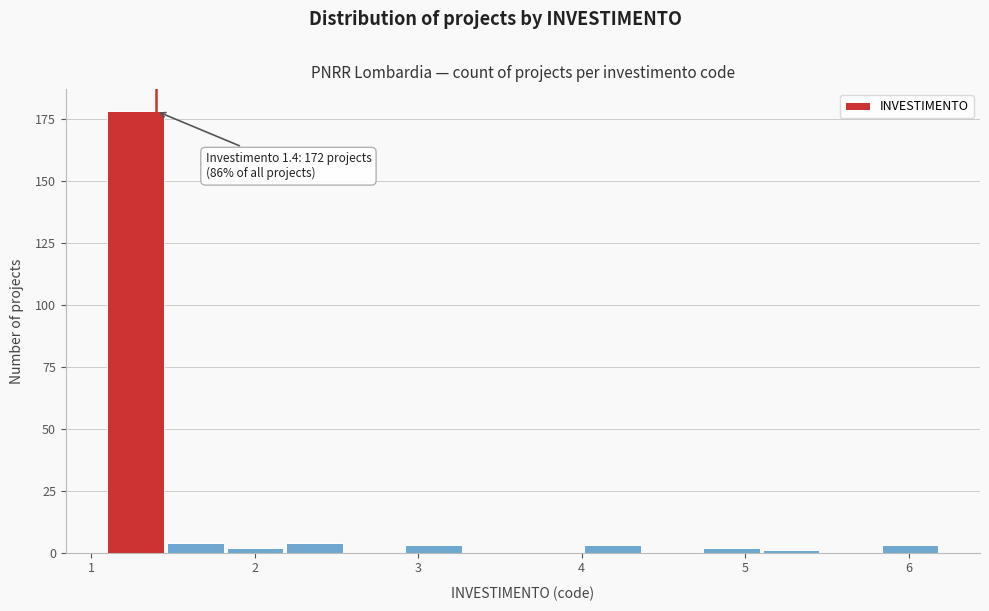

Read against the x-axis, roughly where is the centre of the tallest bar?

1.3